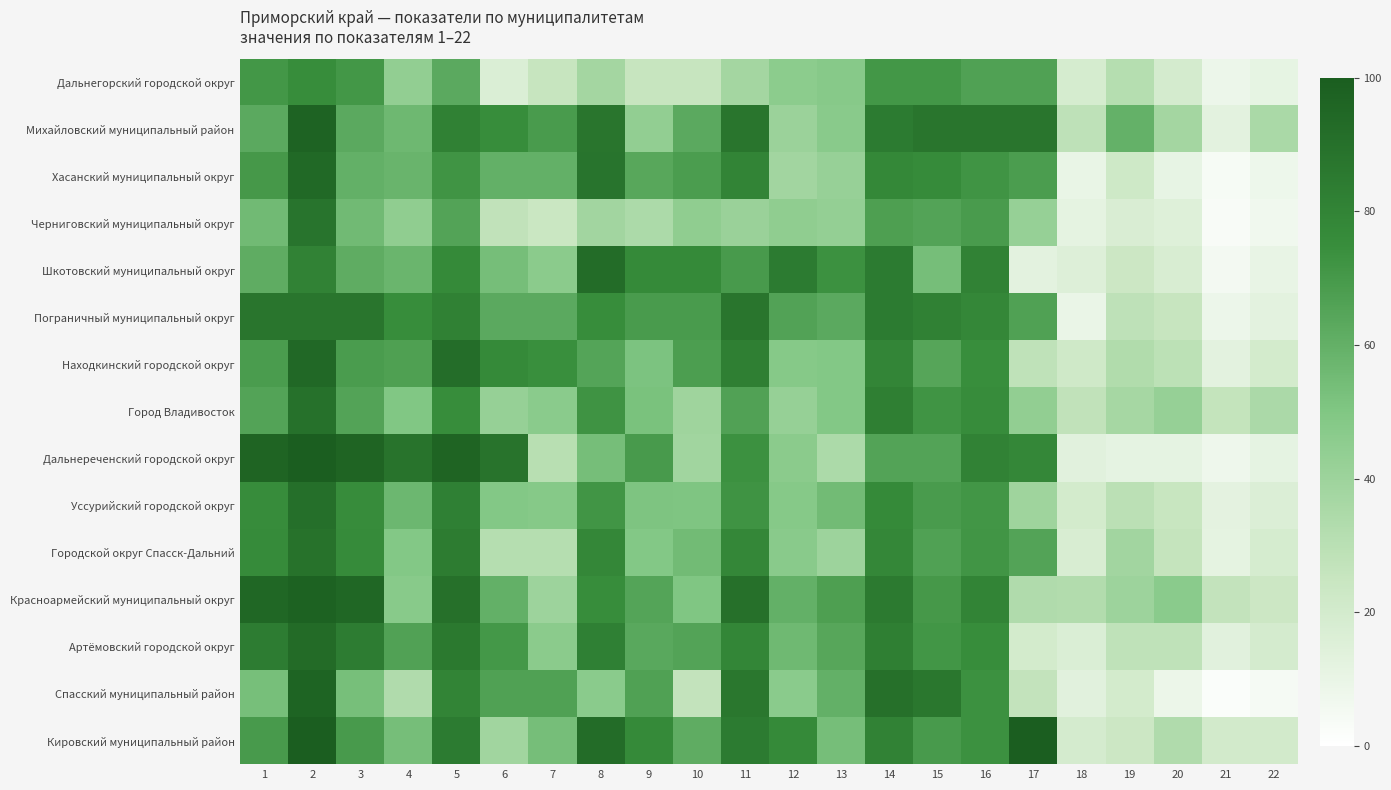

How many categories are shown in the chart?

22